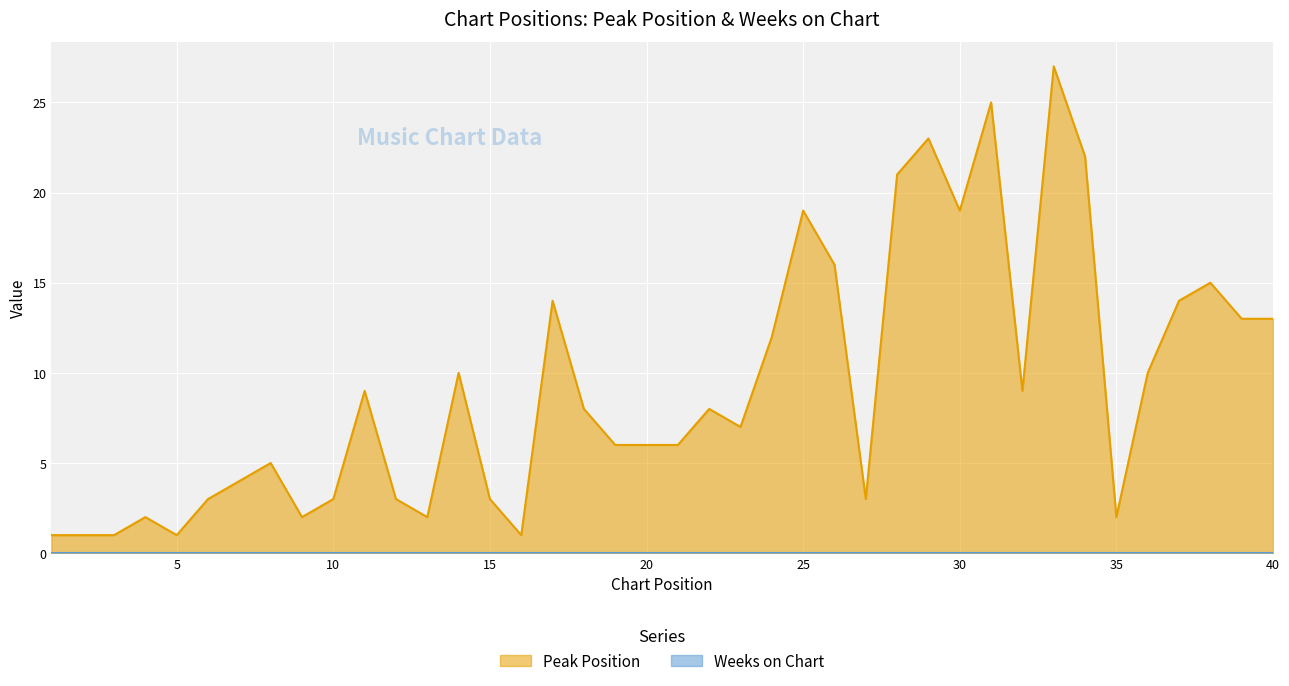

Reading left to right, extract all data points from this chart.

1	1	1	2	1	3	4	5	2	3	9	3	2	10	3	1	14	8	6	6	6	8	7	12	19	16	3	21	23	19	25	9	27	22	2	10	14	15	13	13